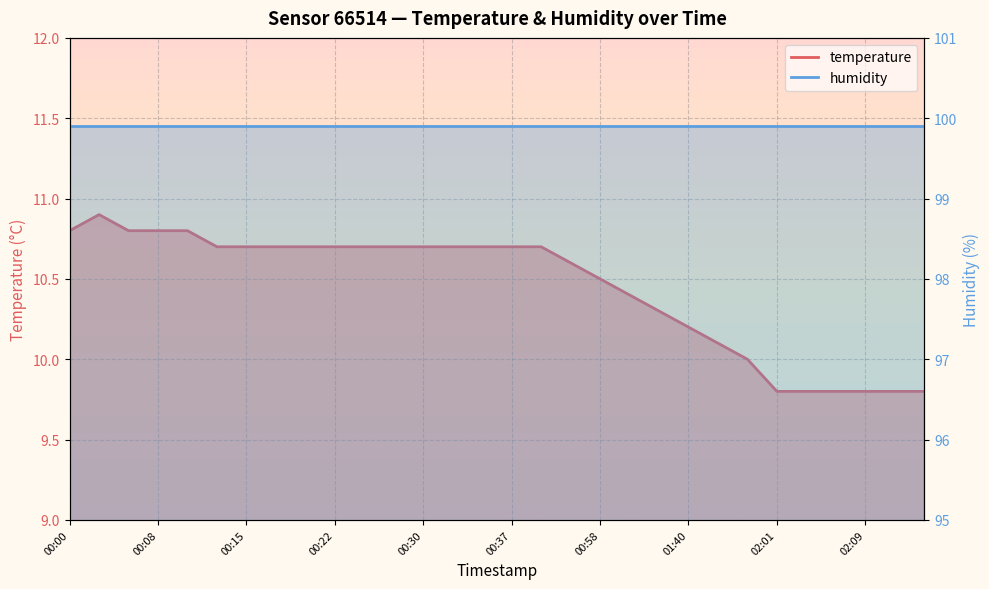

The chart shows a value of 5.2 at 00:58. True or false?

False